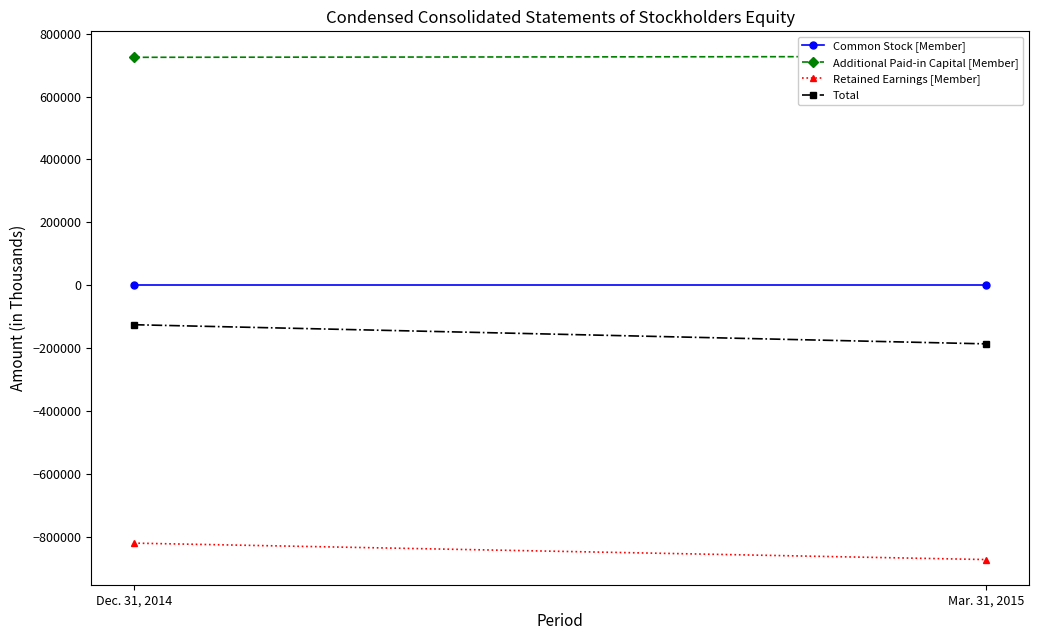

What is the maximum value for Retained Earnings [Member]?

-819152